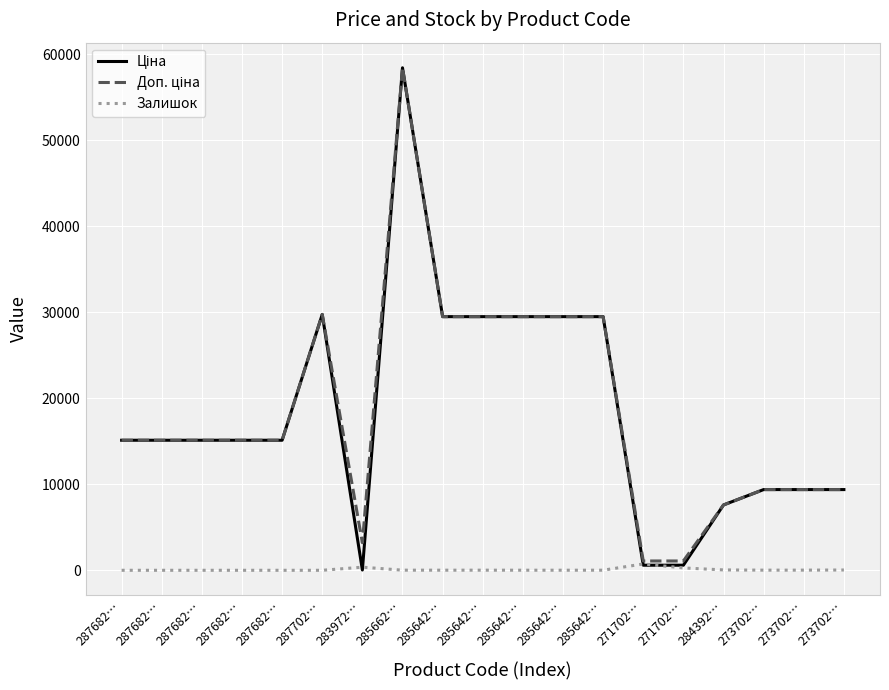

What is the value of the Доп. ціна point at the 3rd from the left?

15120.0